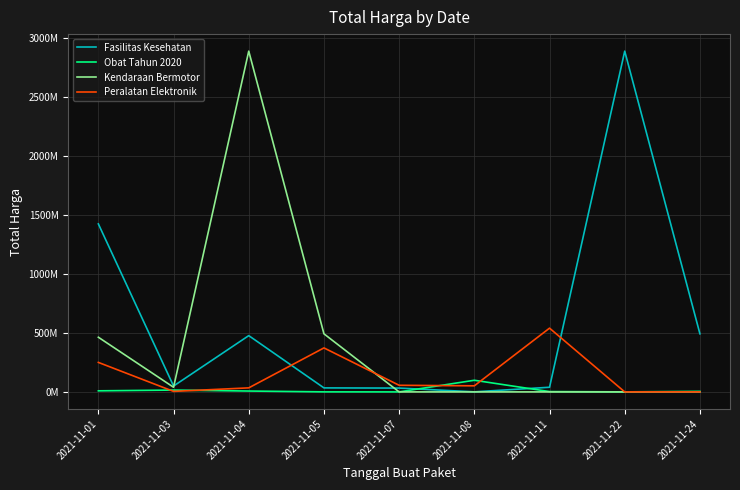

Rank the series by their average value, from highest to lowest.

Fasilitas Kesehatan, Kendaraan Bermotor, Peralatan Elektronik, Obat Tahun 2020